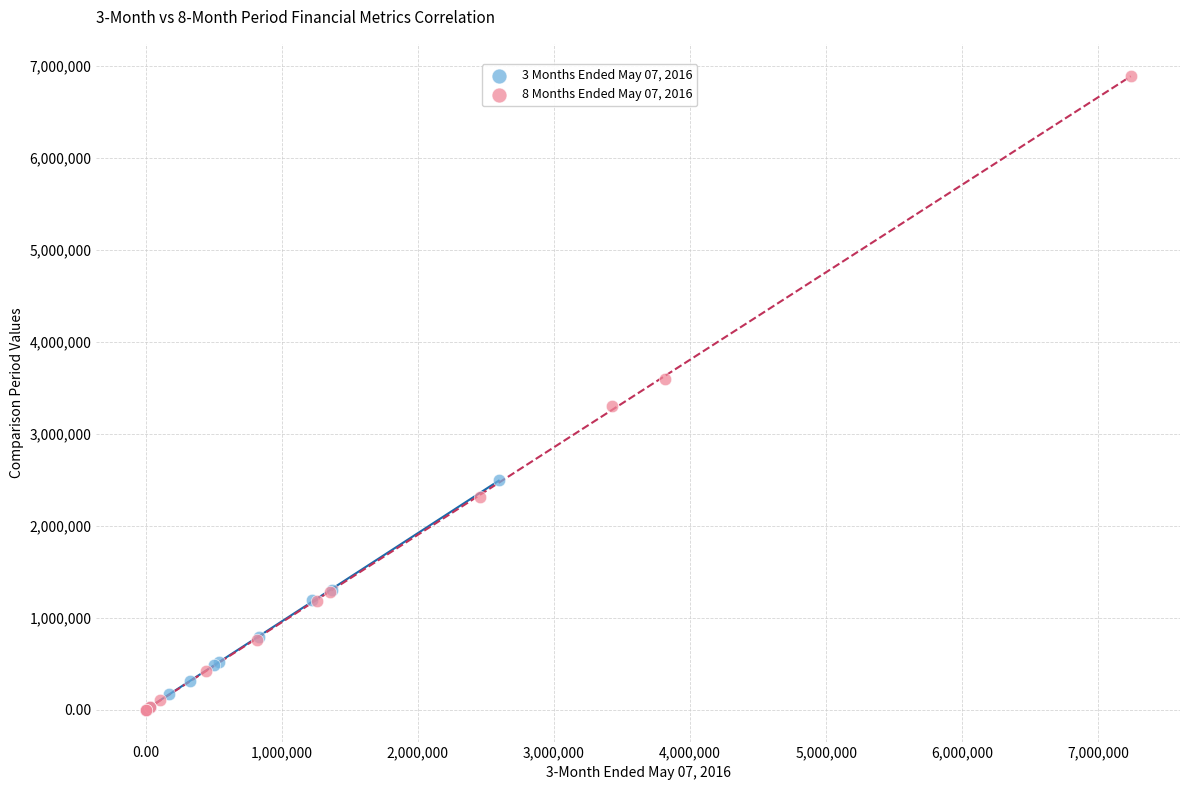

What are all the series names shown in the legend?

3 Months Ended May 07, 2016, 8 Months Ended May 07, 2016